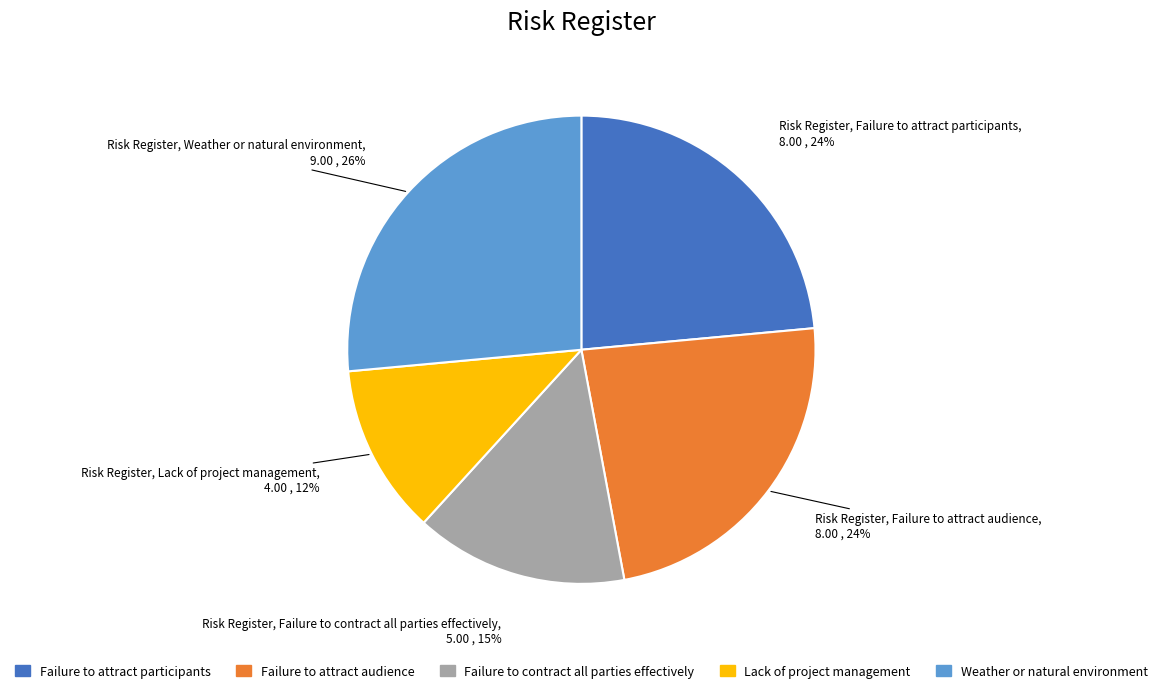

Is it true that Failure to contract all parties effectively is 5% of the pie?

False